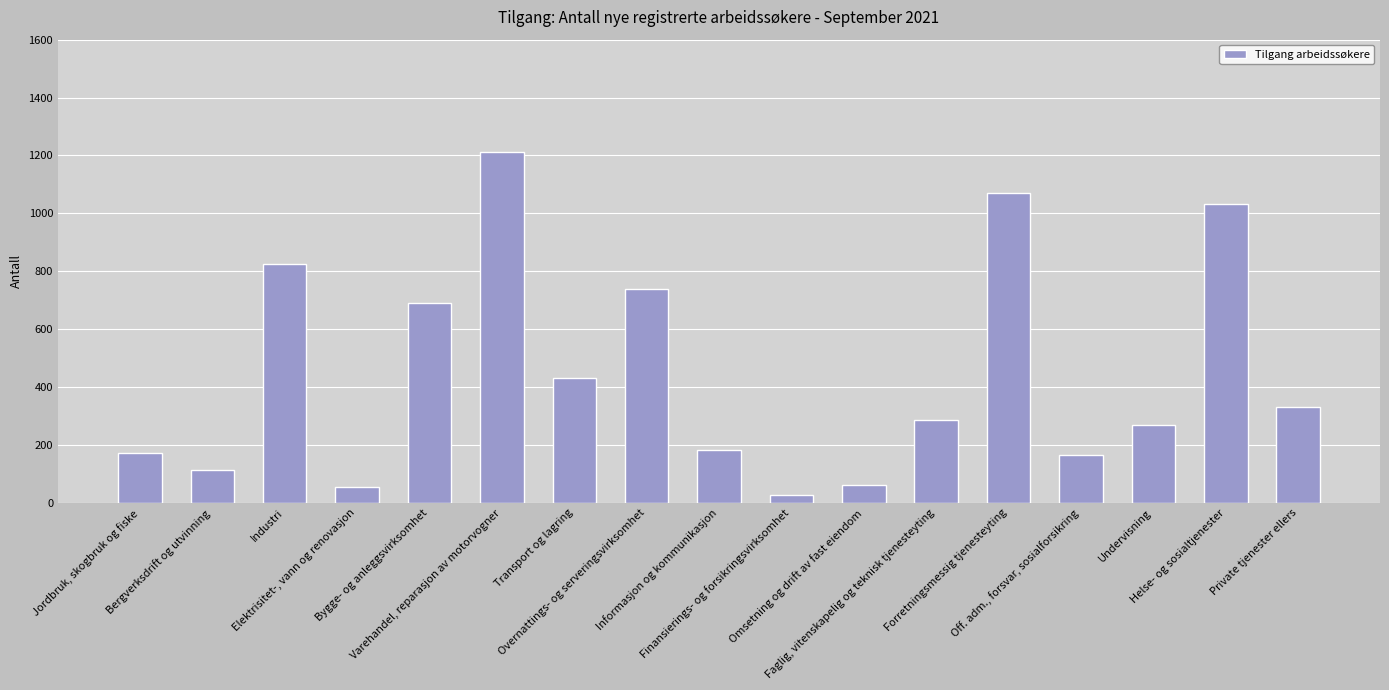

What is the average value?

451